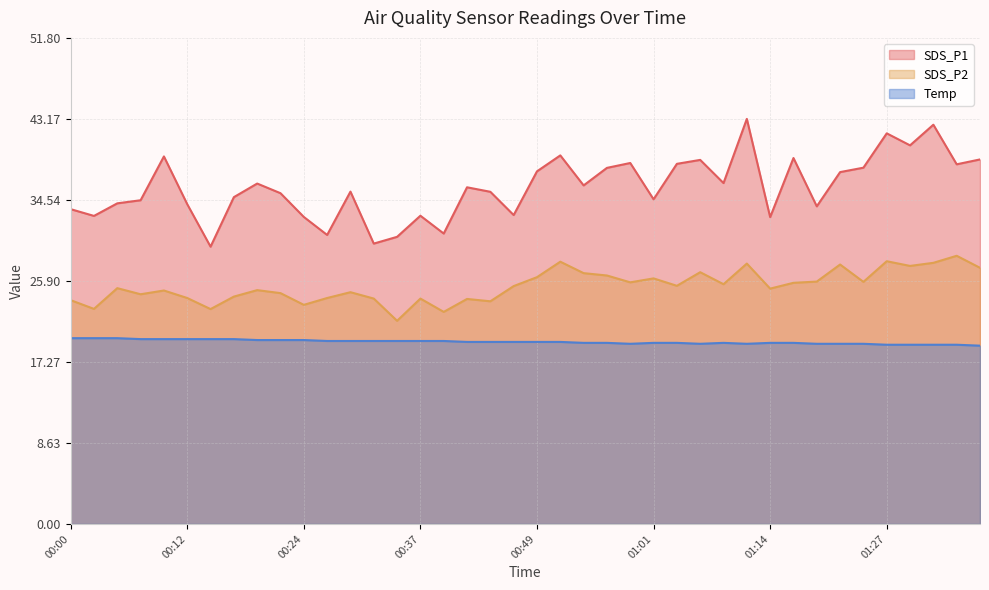

True or false: SDS_P2 has more than 1 points higher than both neighbors.

True